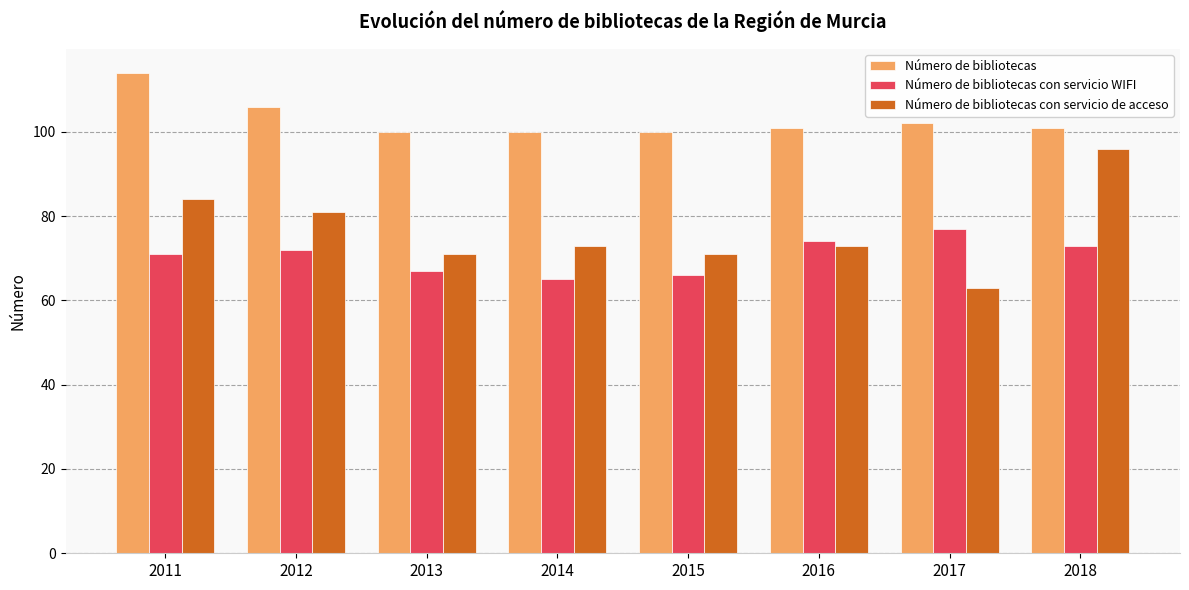

What is the sum of all Número de bibliotecas con servicio de acceso values?

612